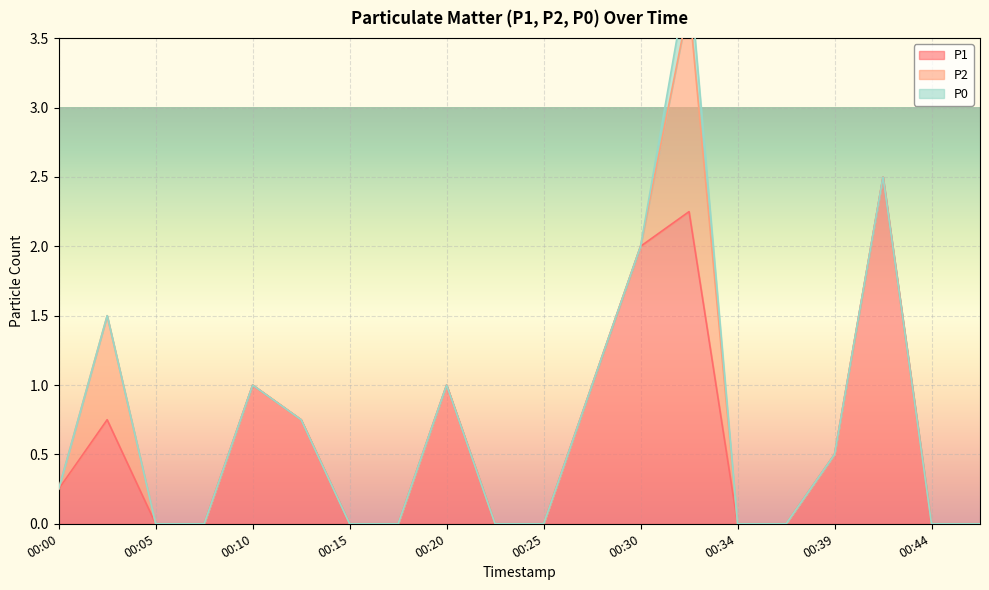

What are all the series names shown in the legend?

P1, P2, P0